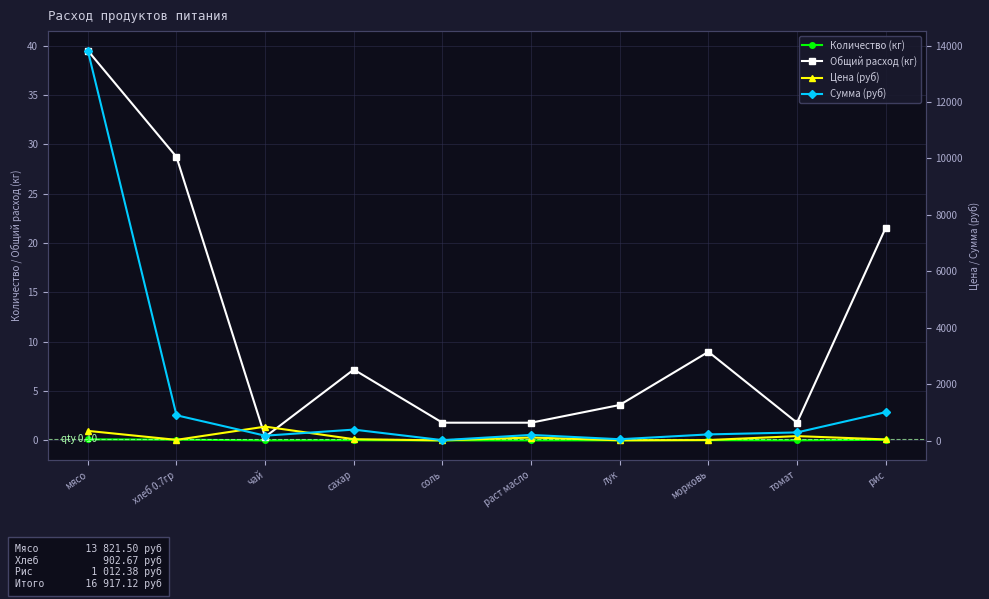

What is the difference between the maximum and minimum values in the Цена (руб) series?

488.0